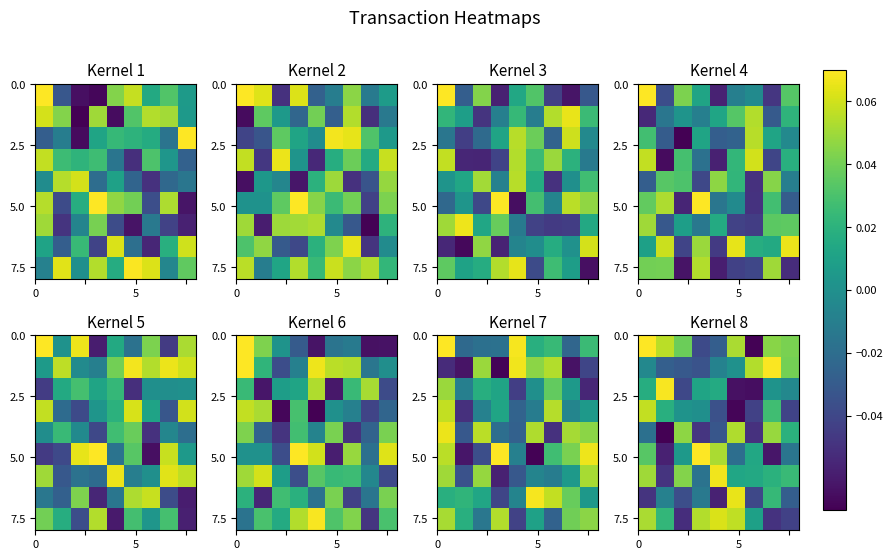

What is the minimum value shown in the chart?

-0.1